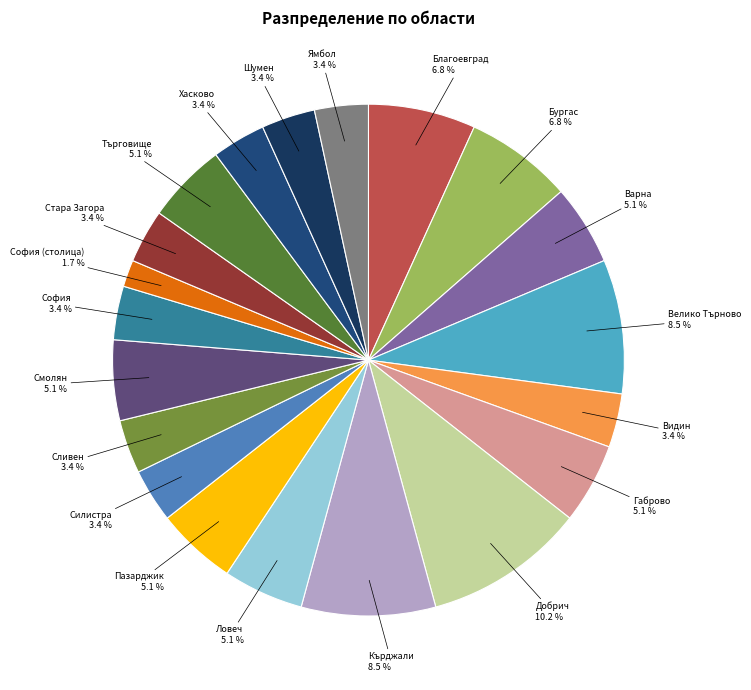

Which slice is the largest?

Добрич